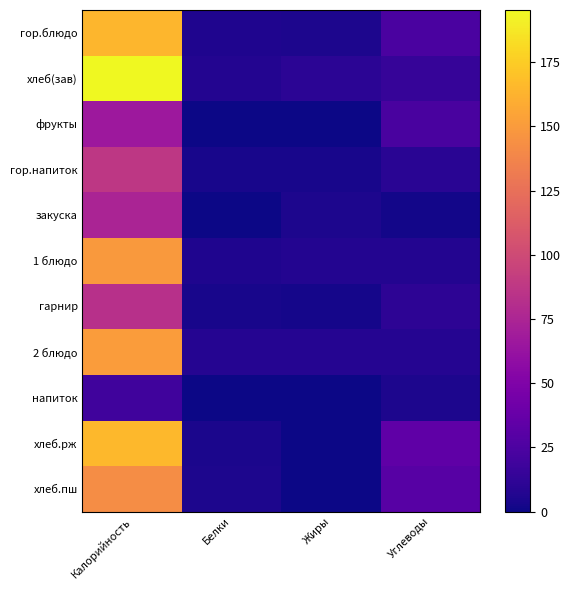

Count the number of data series in this chart.

11